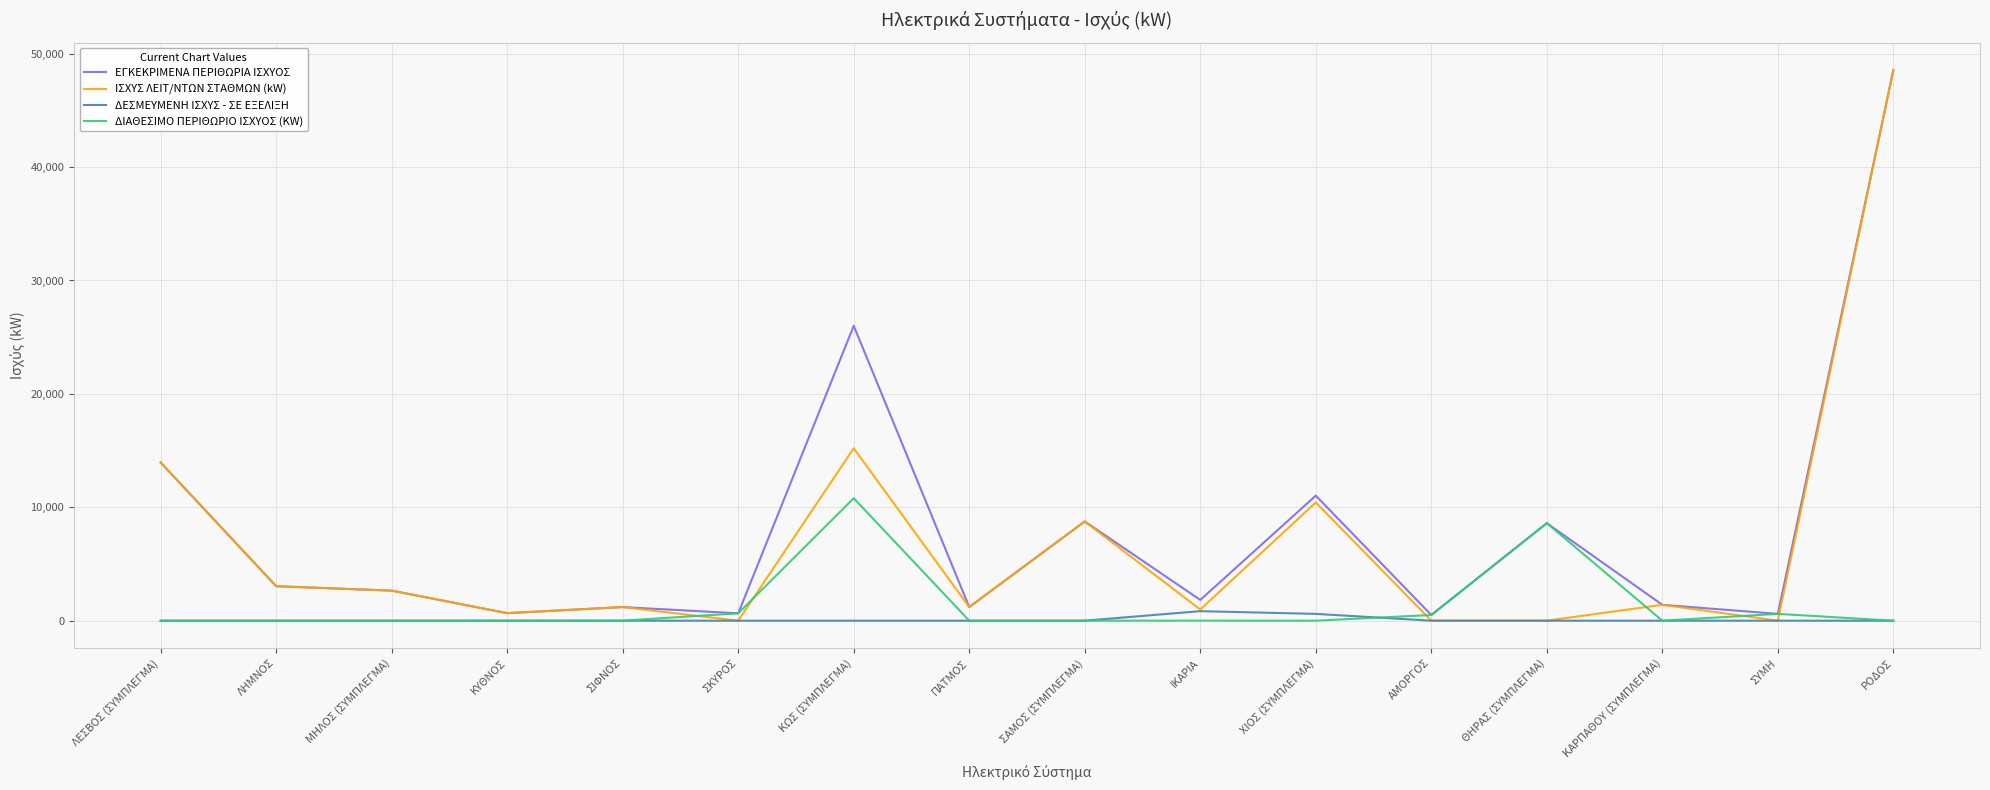

List the series in order of their overall mean, lowest first.

ΔΕΣΜΕΥΜΕΝΗ ΙΣΧΥΣ - ΣΕ ΕΞΕΛΙΞΗ, ΔΙΑΘΕΣΙΜΟ ΠΕΡΙΘΩΡΙΟ ΙΣΧΥΟΣ (KW), ΙΣΧΥΣ ΛΕΙΤ/ΝΤΩΝ ΣΤΑΘΜΩΝ (kW), ΕΓΚΕΚΡΙΜΕΝΑ ΠΕΡΙΘΩΡΙΑ ΙΣΧΥΟΣ